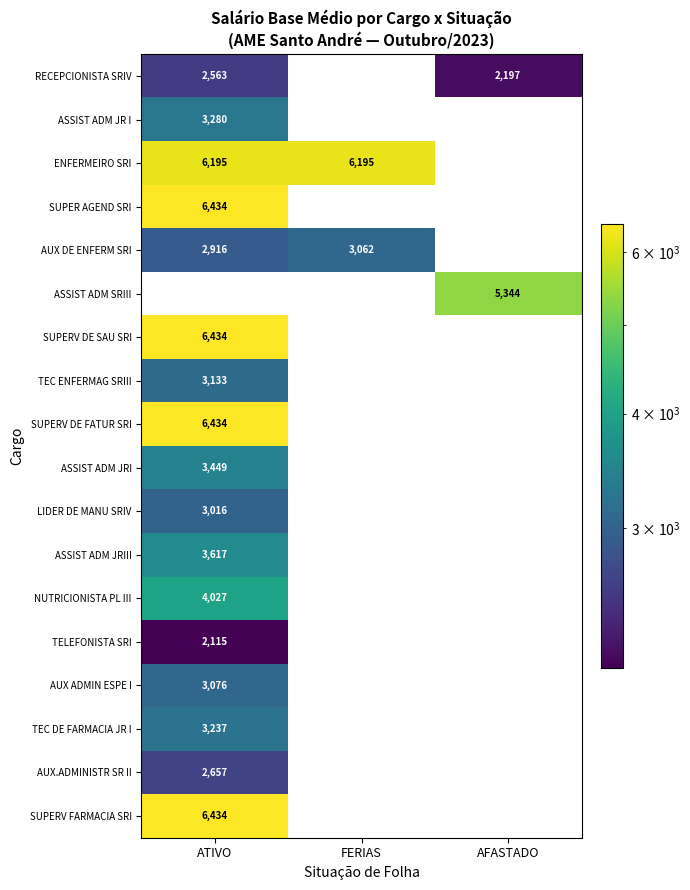

What is the spread (max minus min) of values at AFASTADO?

5344